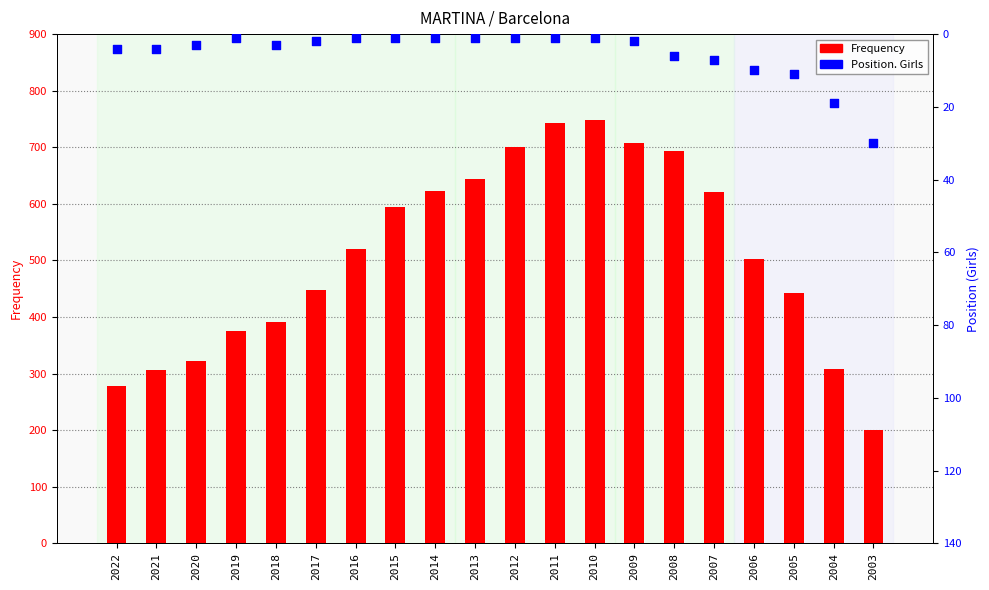

Is the value of Position. Girls at 2017 greater than the value of Frequency at 2009?

No